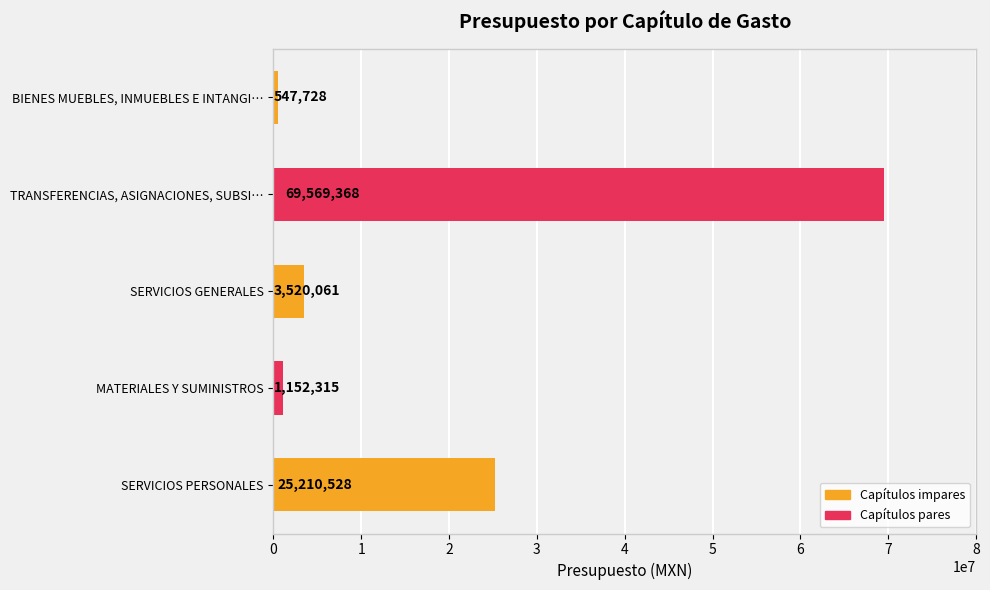

What is the greatest value displayed?

69569368